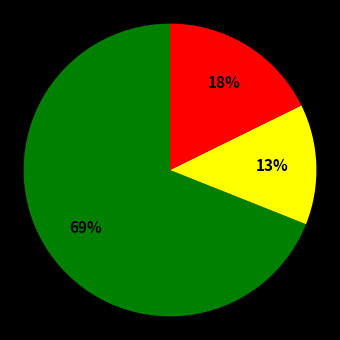

Is there any slice that represents more than half of the pie?

Yes